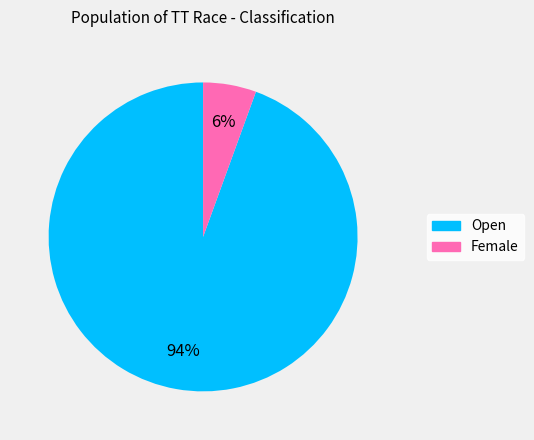

Is the sum of Female and Open greater than half?

Yes